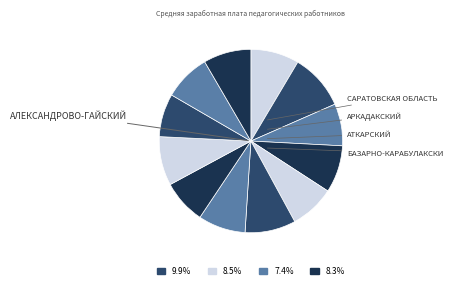

Does any single category account for the majority?

No